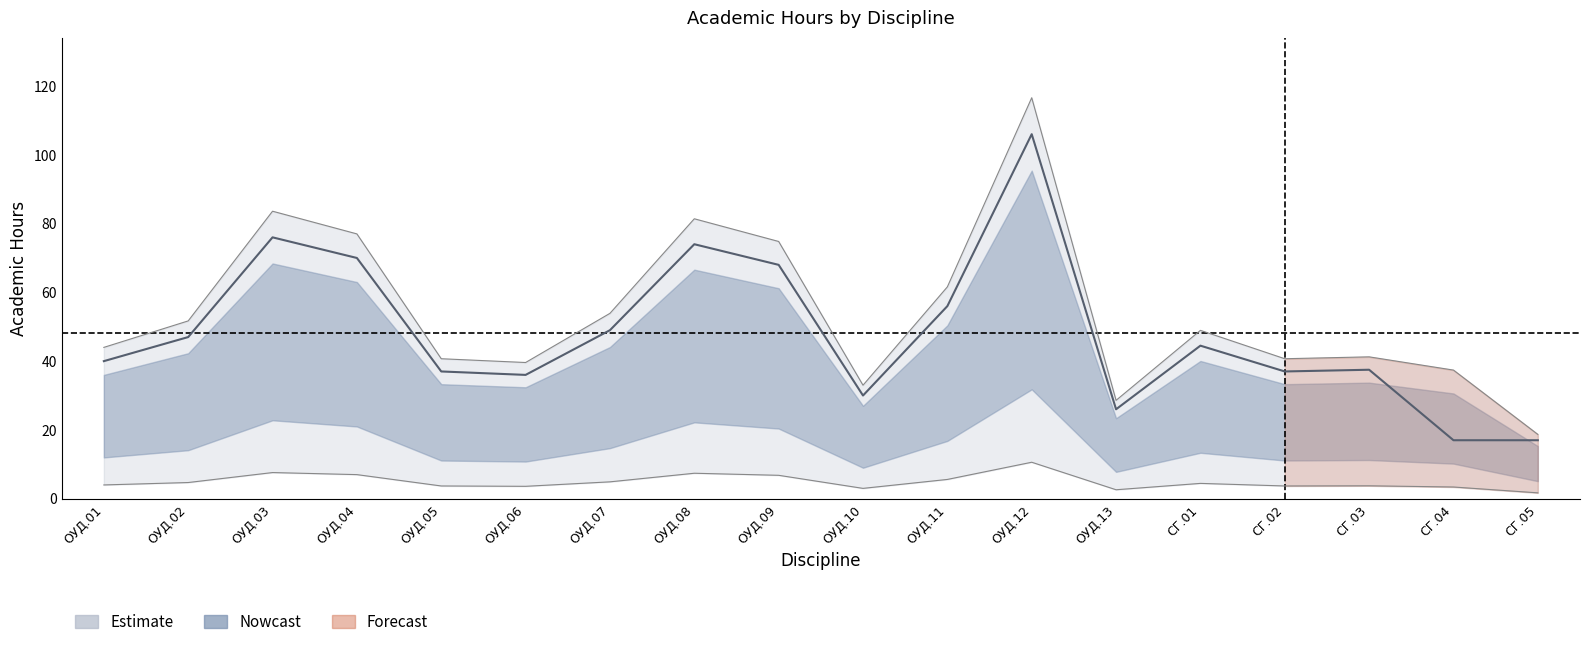

True or false: Всего (Итого) has more than 2 interior local peaks.

True